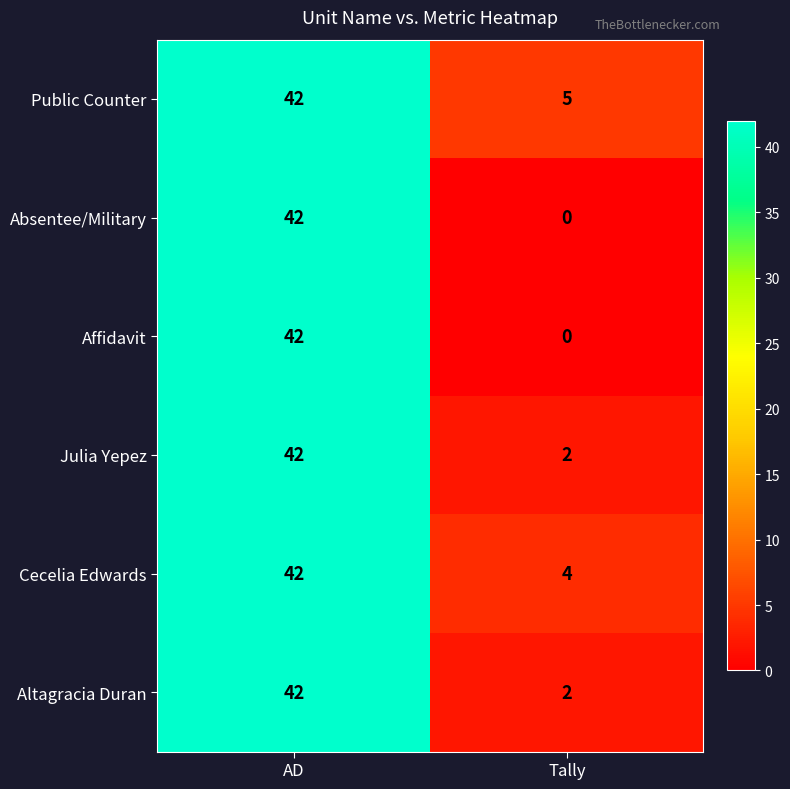

What is the difference between the highest and lowest values at Tally?

5